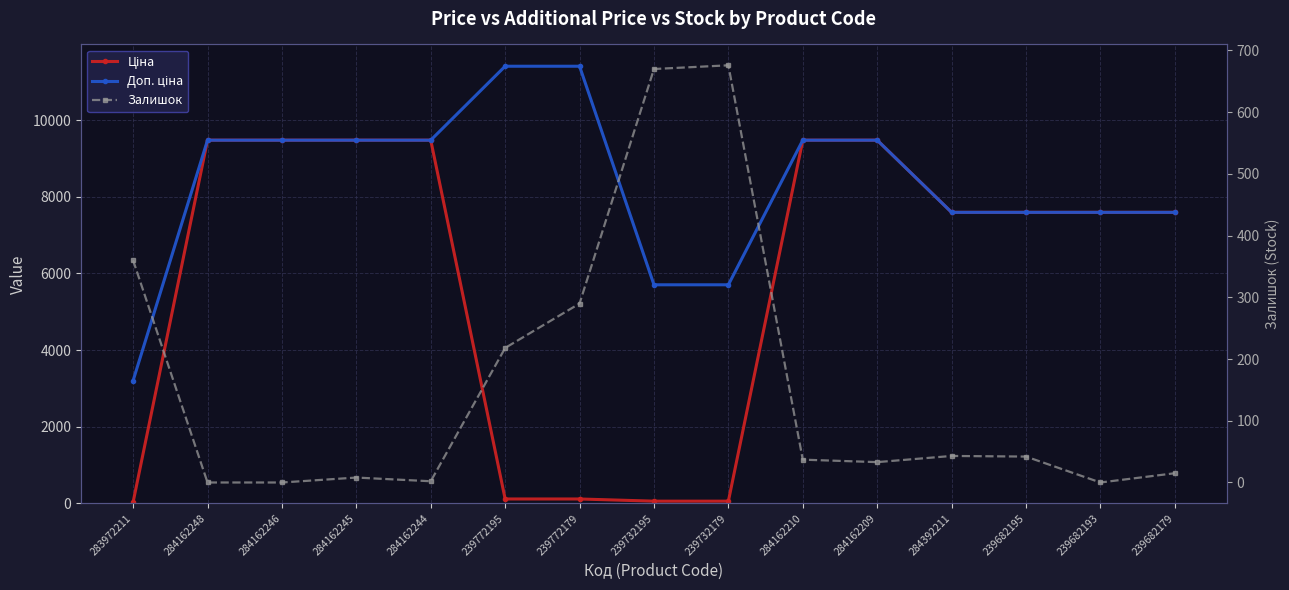

Reading left to right, what are all the values shown in this chart?

Ціна: 32.0	9480.1	9480.1	9480.1	9480.1	114.1	114.1	57.0	57.0	9480.1	9480.1	7596.5	7596.5	7596.5	7596.5
Доп. ціна: 3205.0	9480.1	9480.1	9480.1	9480.1	11410.0	11410.0	5705.0	5705.0	9480.1	9480.1	7596.5	7596.5	7596.5	7596.5
Залишок: 360.0	0.0	0.0	8.0	2.0	218.0	290.0	670.0	676.0	37.0	33.0	43.0	42.0	0.0	15.0